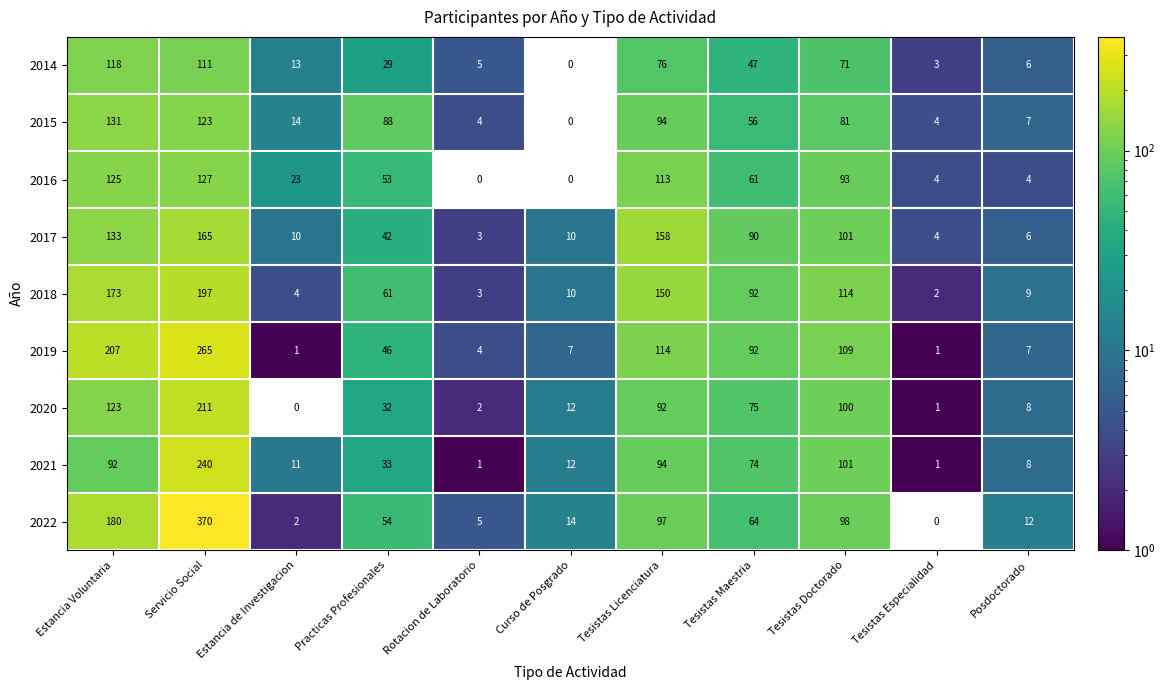

True or false: 2015 has a value of -54 at Curso de Posgrado.

False